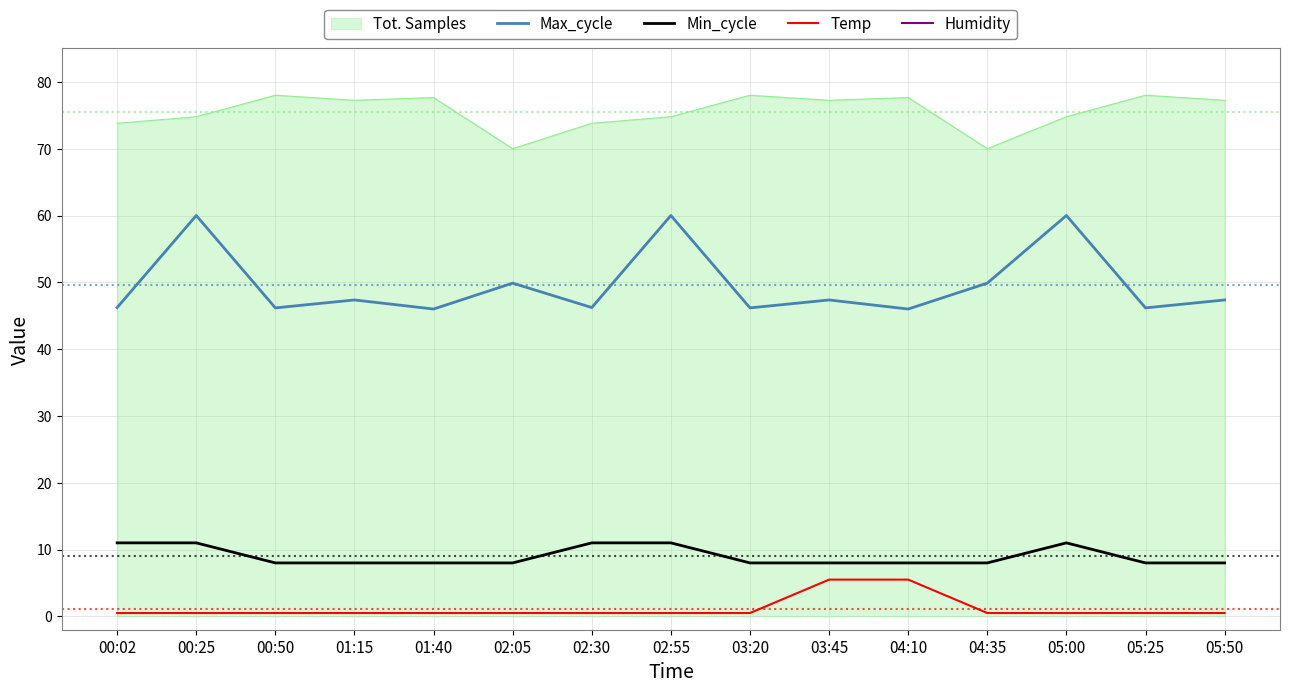

What is the minimum value shown in the chart?

0.5